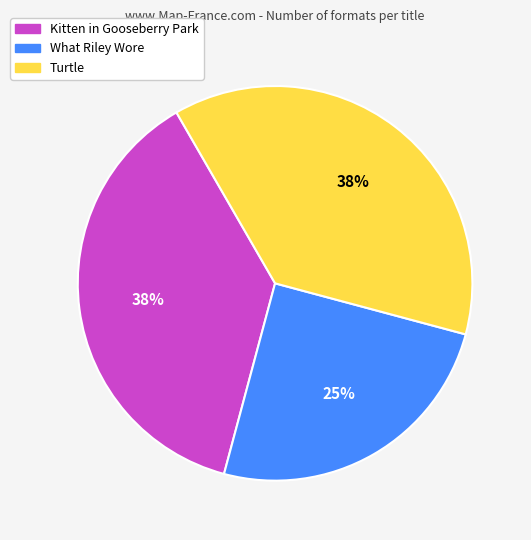

What percentage is the What Riley Wore slice, to the nearest percent?

25%